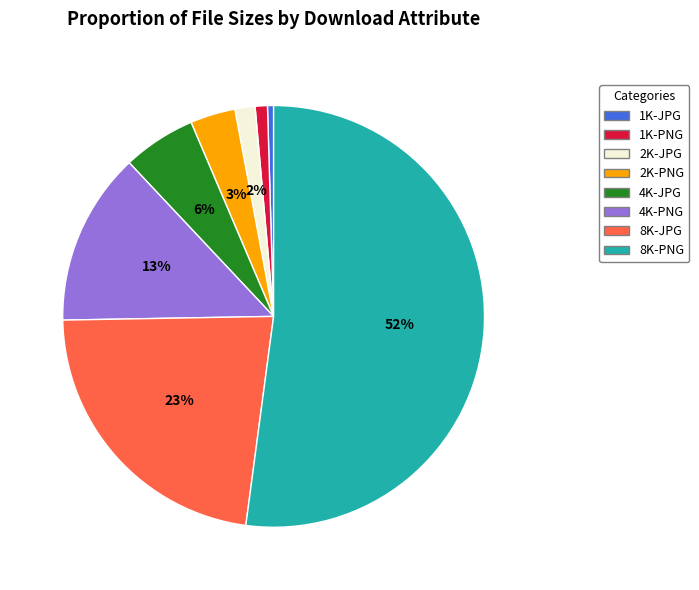

To the nearest percent, what is the combined percentage of 4K-PNG and 1K-PNG?

14%